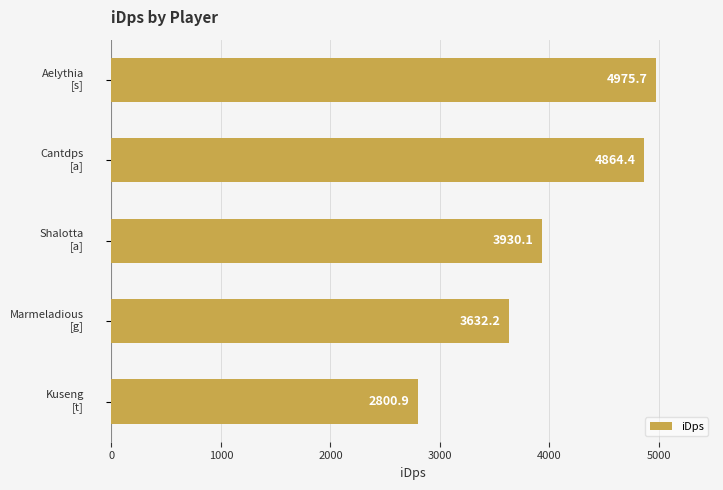

How many data points does each series have?

5